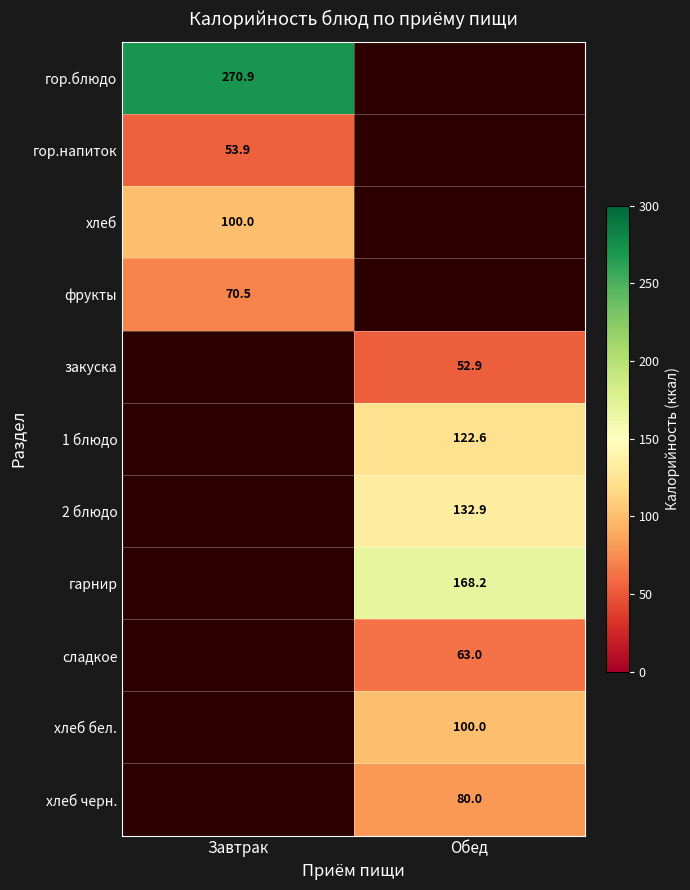

Is the value of хлеб бел. at Обед greater than the value of сладкое at Обед?

Yes